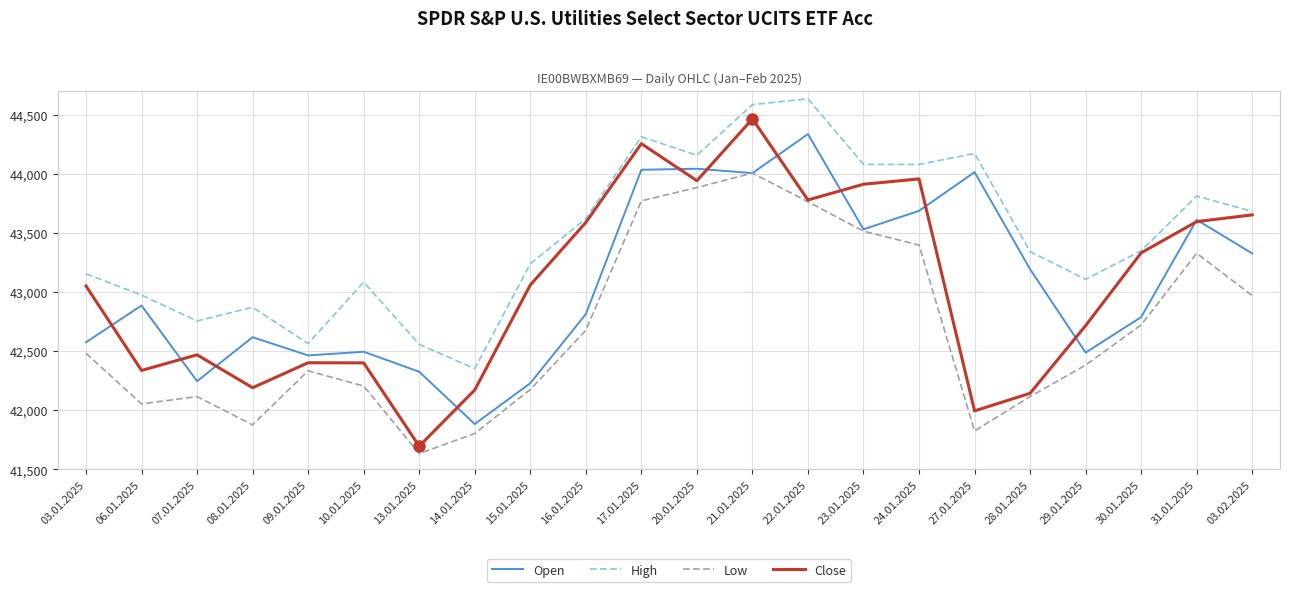

Is this an area chart (filled region under the line)?

No